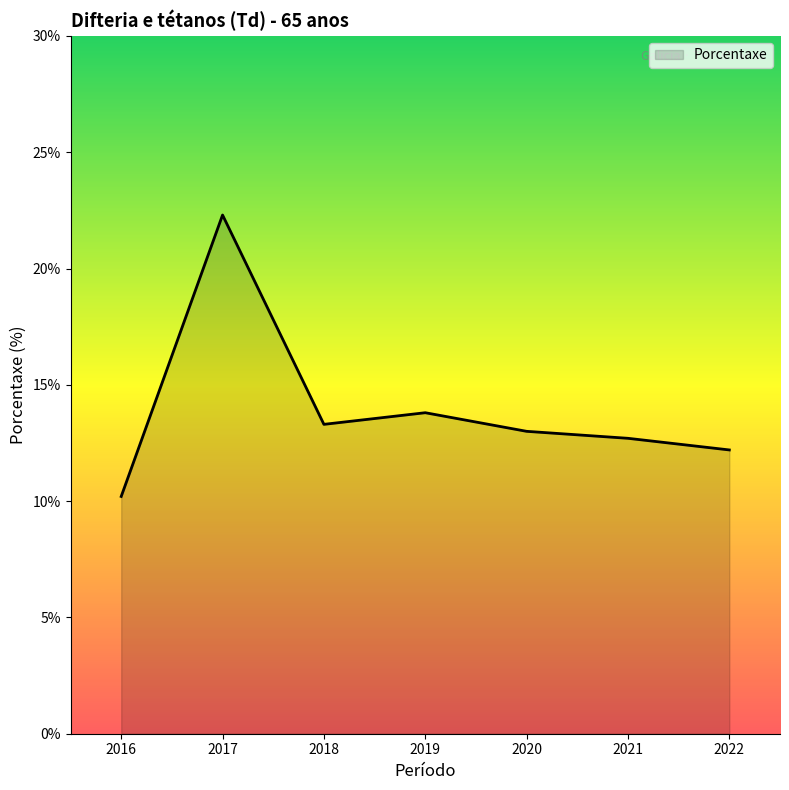

Is it true that the value at 2016 is 10.2?

True